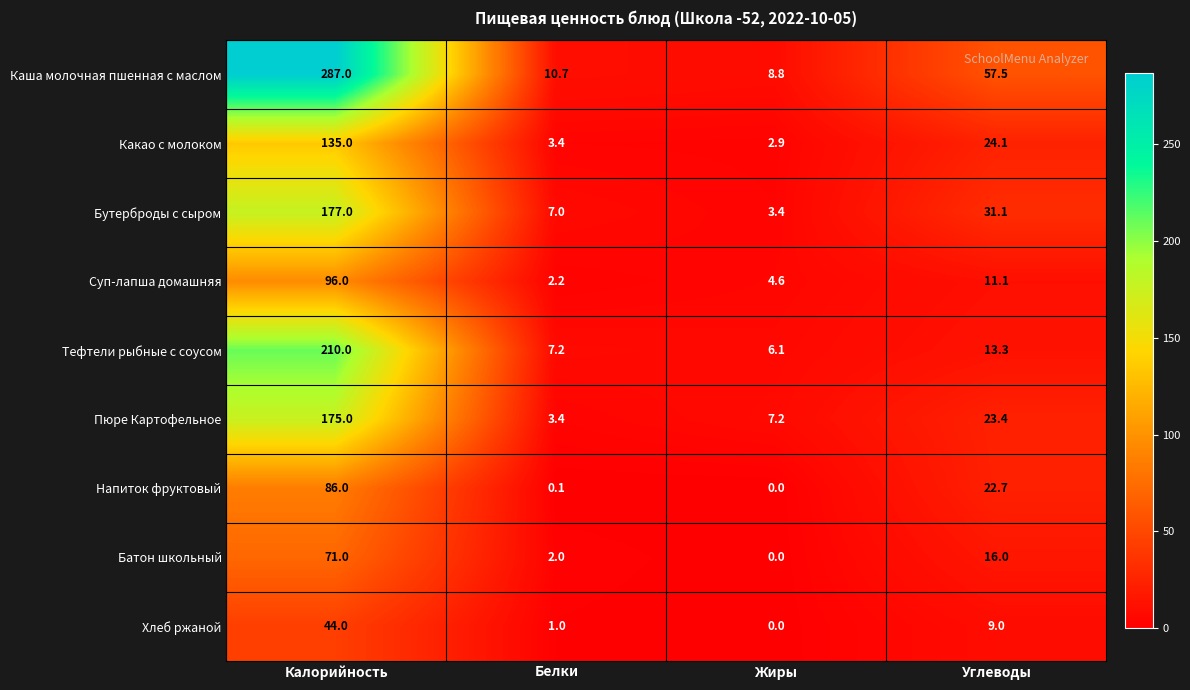

At which label is Тефтели рыбные с соусом closest to 108?

Углеводы